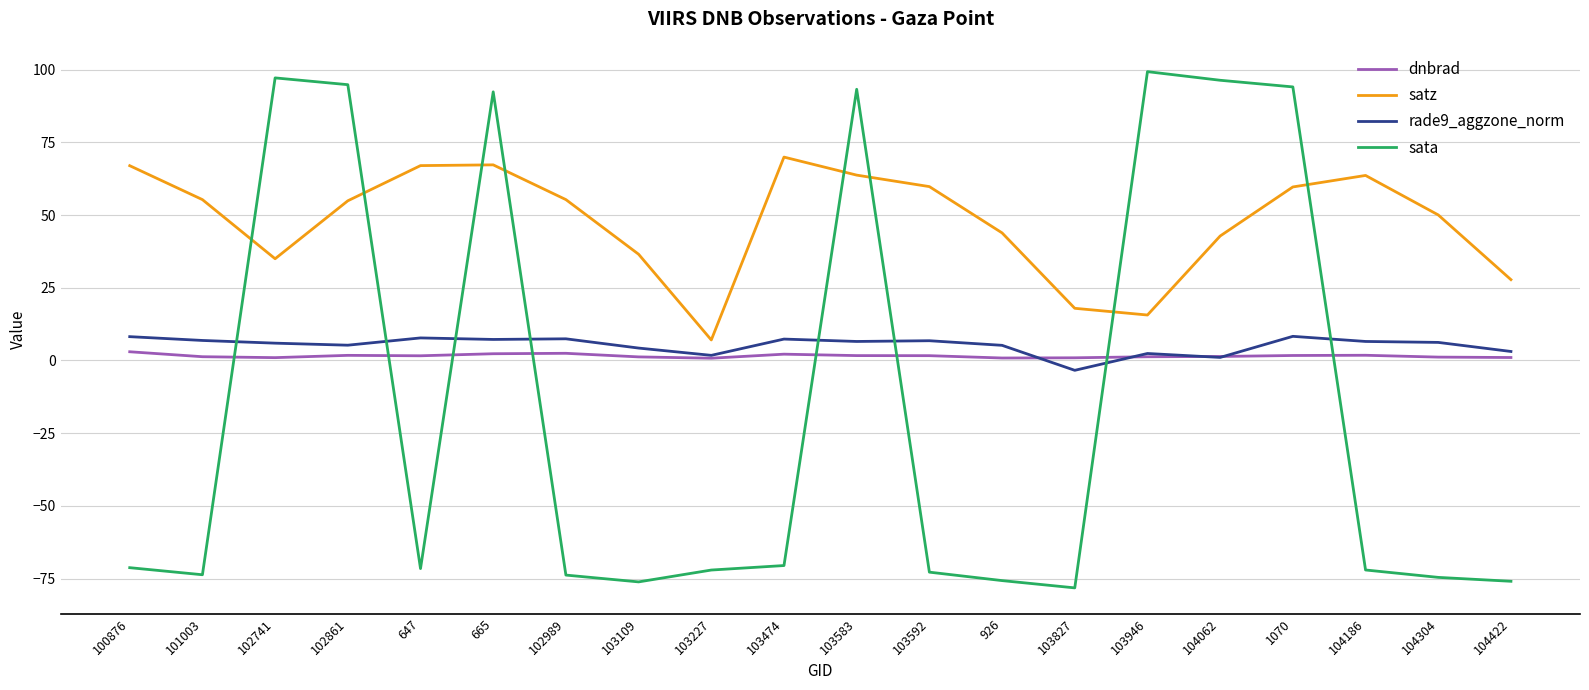

True or false: rade9_aggzone_norm and sata intersect in this chart.

True